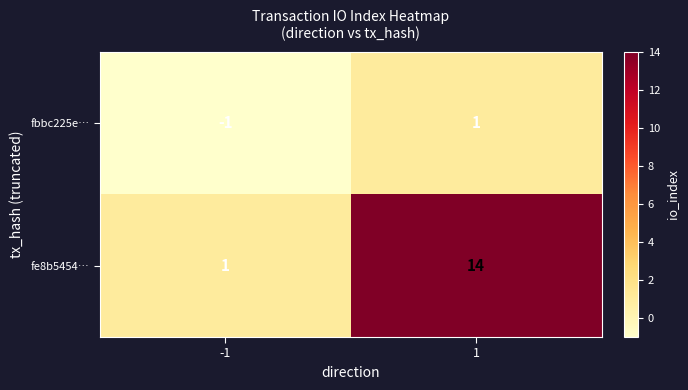

Which series has the widest spread of values?

fe8b5454…